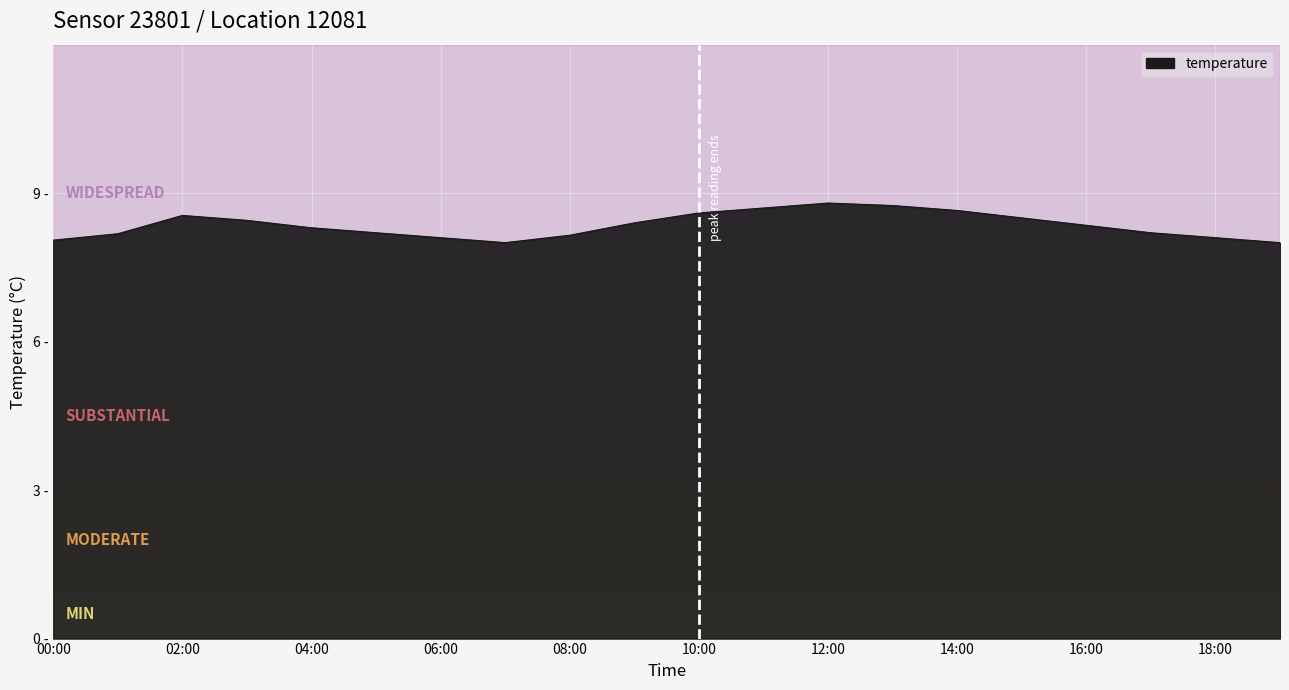

What is the average value?

8.4